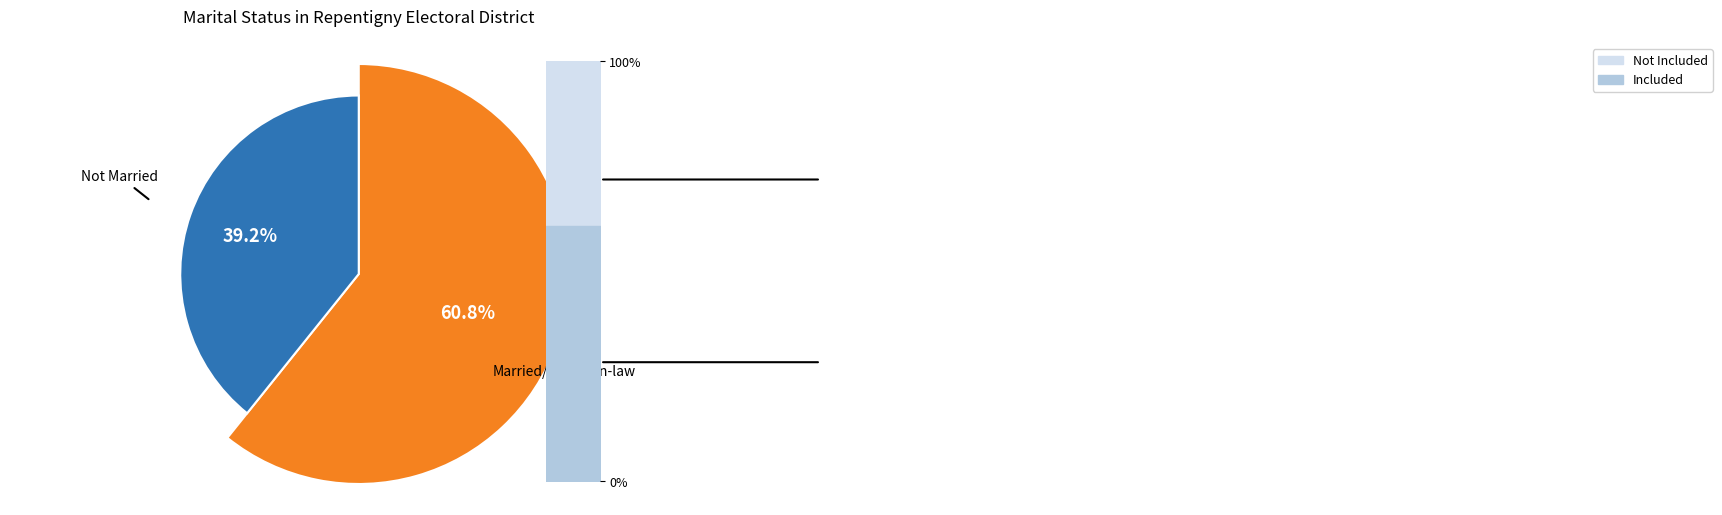

What is the ratio of the value at Not married and not living with a common-law partner to the value at Married or living with a common-law partner?

0.6